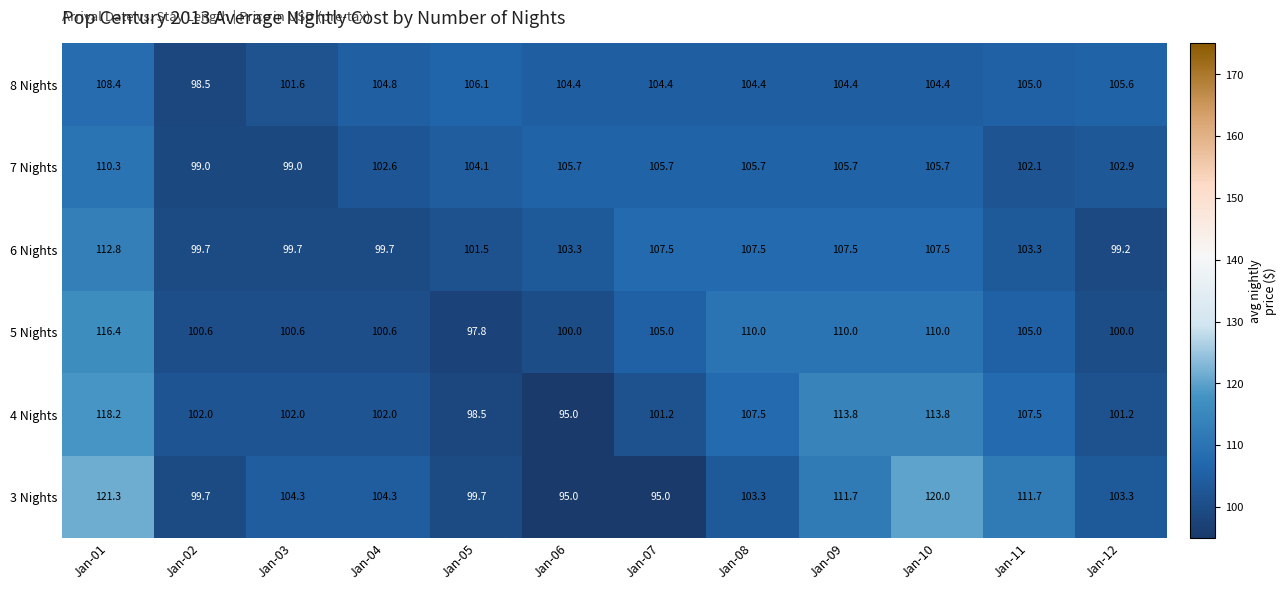

Which series has the largest total across all categories?

3 Nights